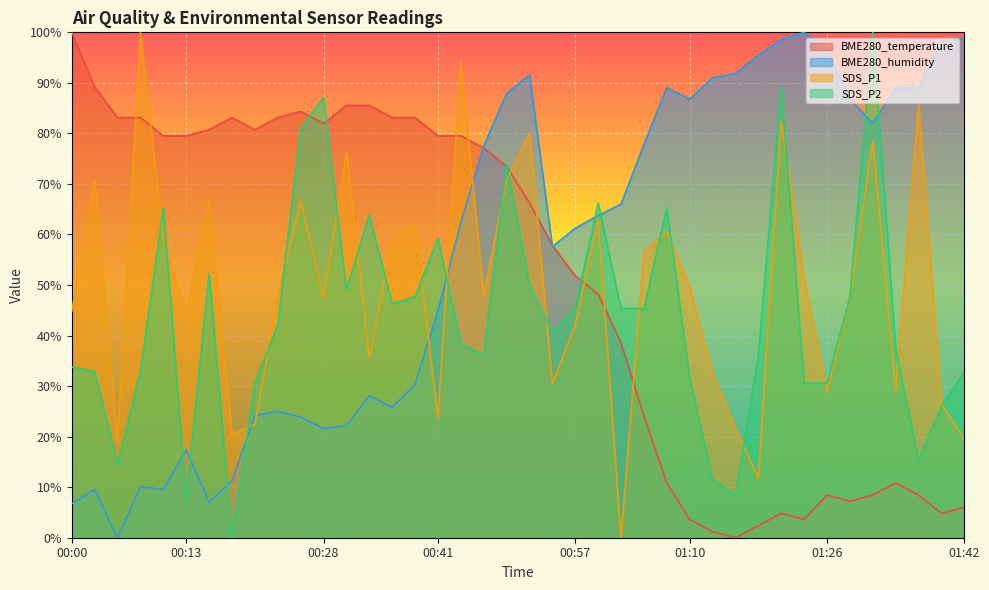

How many intersections are there between SDS_P2 and BME280_temperature?

5